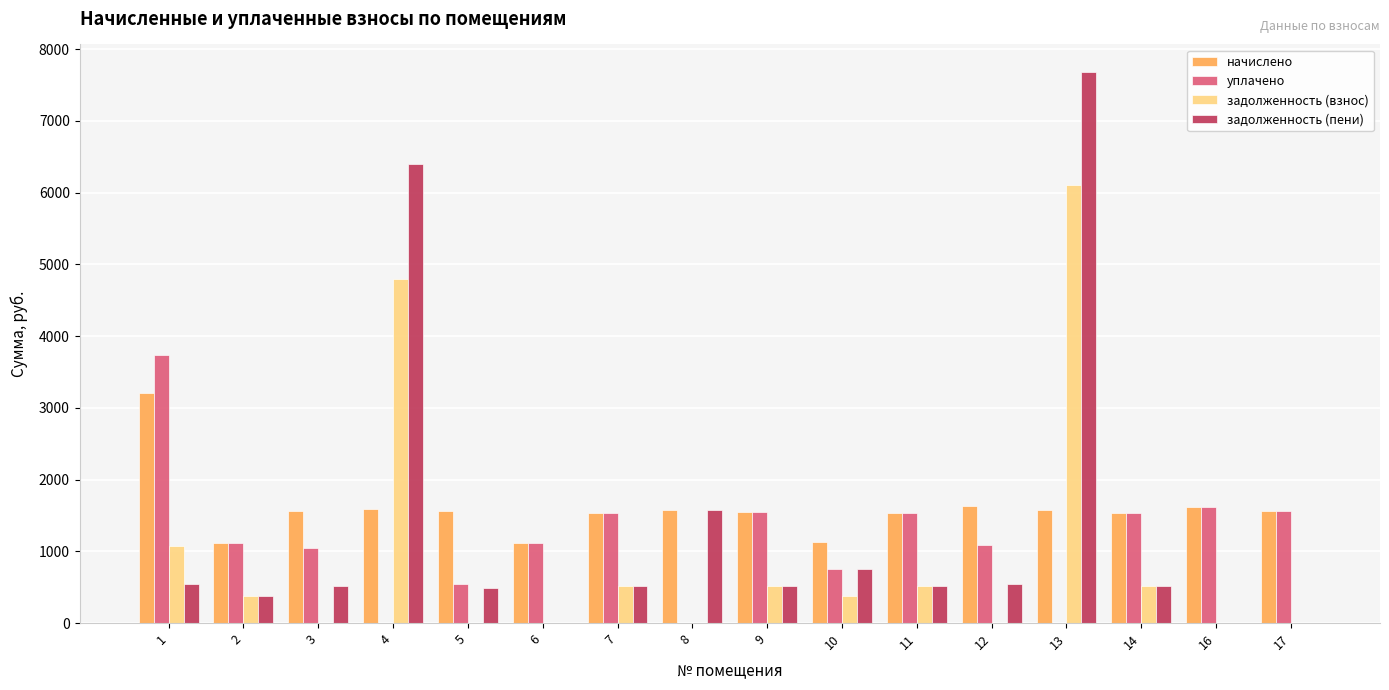

Which series changed the most between 1 and 16?

уплачено